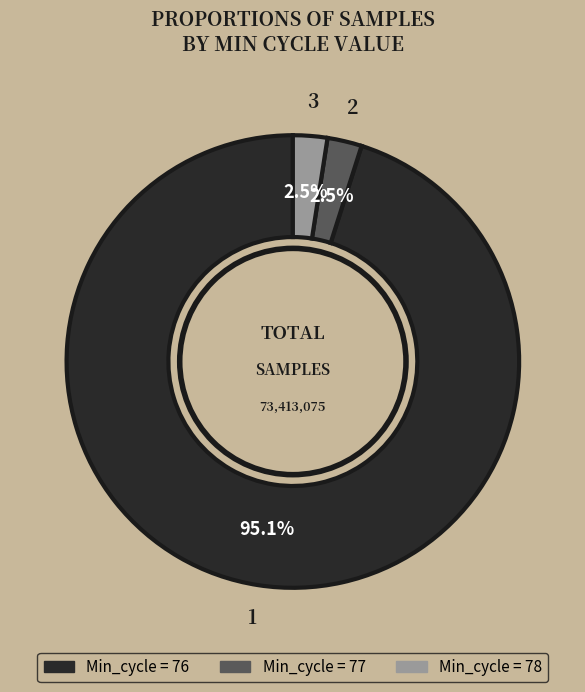

To the nearest percent, what is the average slice percentage?

33%